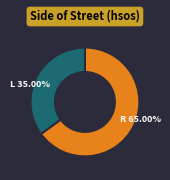

What is the largest slice in the pie chart?

R